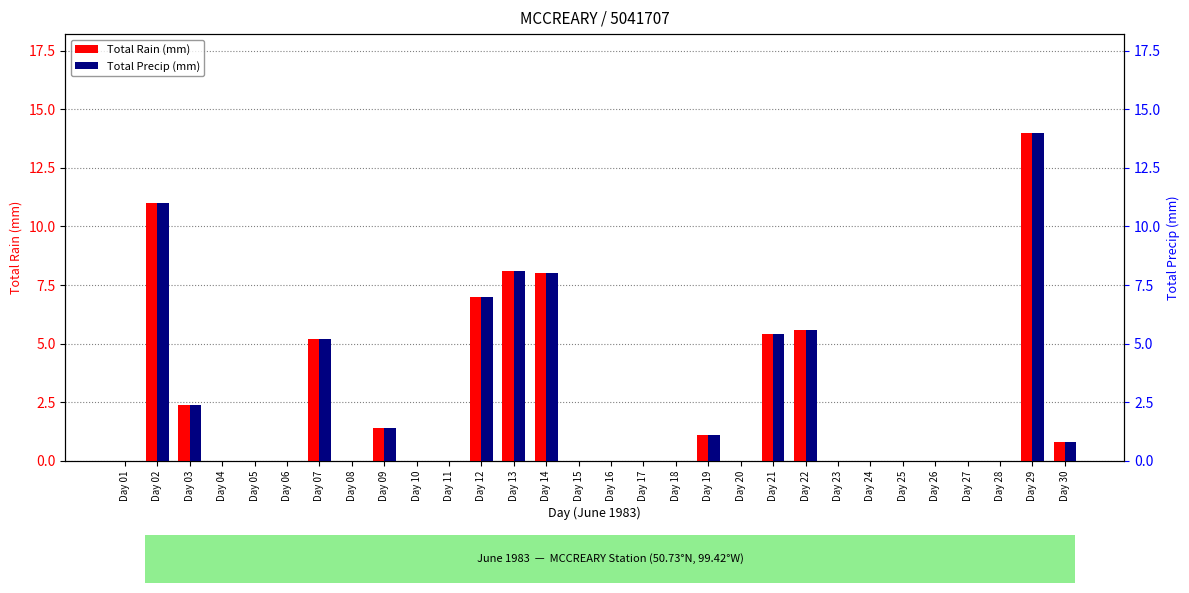

Where is Total Rain (mm) nearest to the value 7?

Day 12